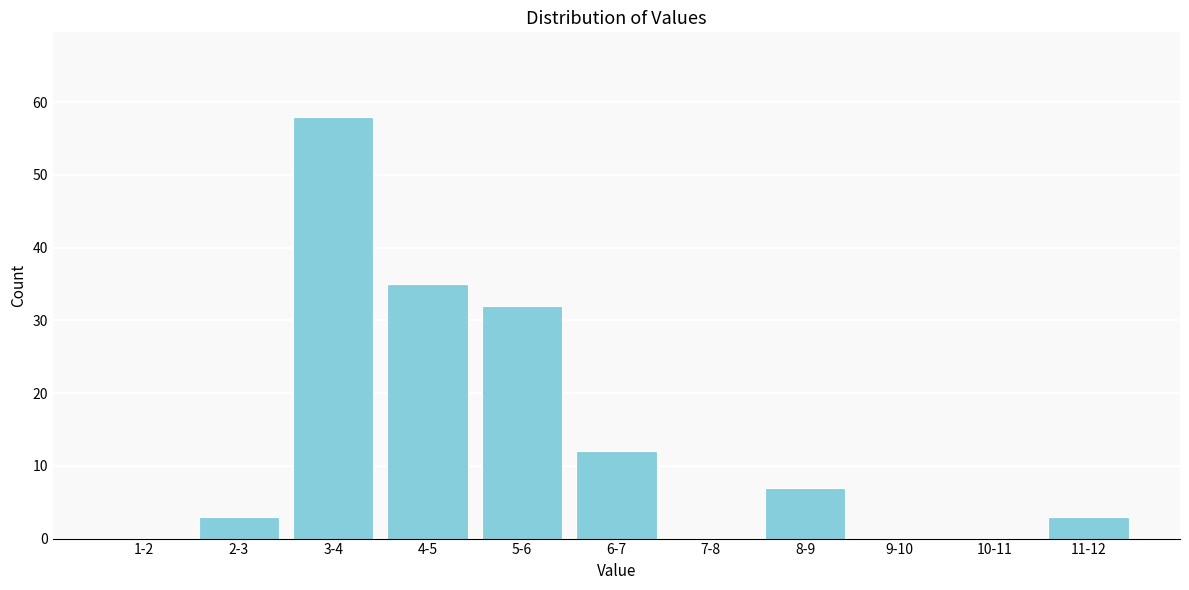

Reading left to right, what are all the values shown in this chart?

1-2=0	2-3=3	3-4=58	4-5=35	5-6=32	6-7=12	7-8=0	8-9=7	9-10=0	10-11=0	11-12=3